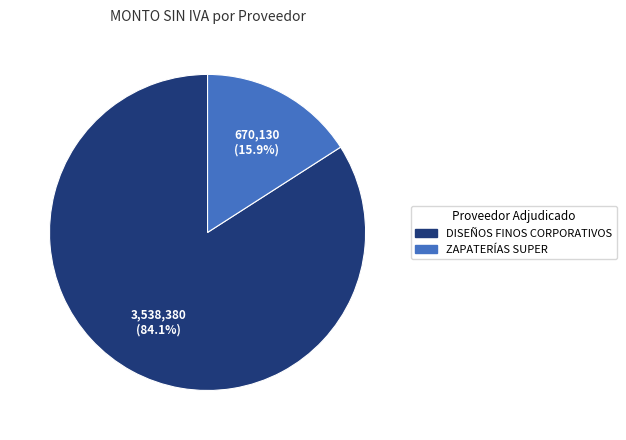

Is there any slice that represents more than half of the pie?

Yes